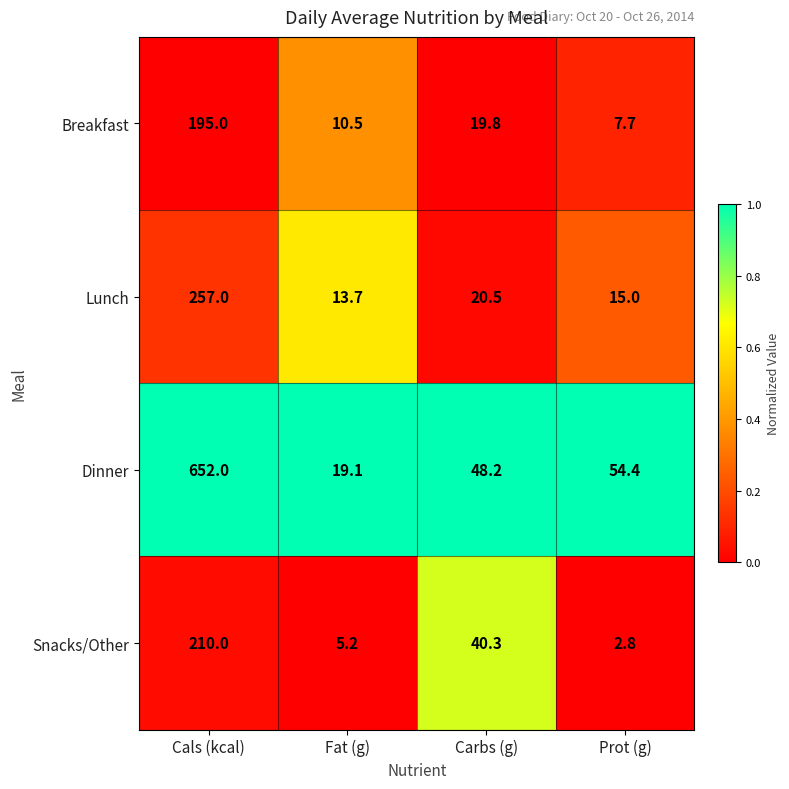

Which series has the largest total across all categories?

Dinner